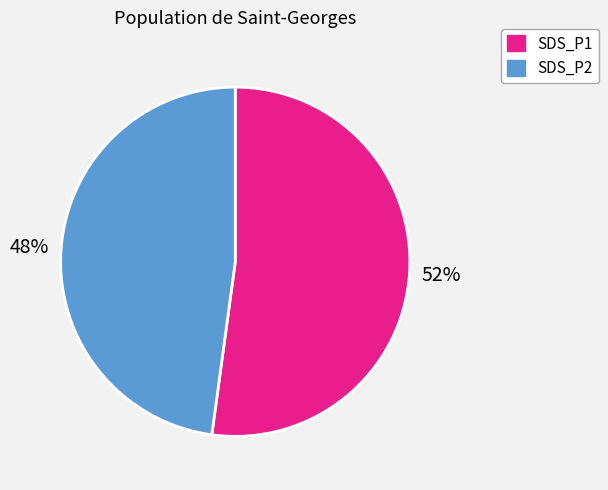

True or false: SDS_P2 accounts for 48% of the total.

True